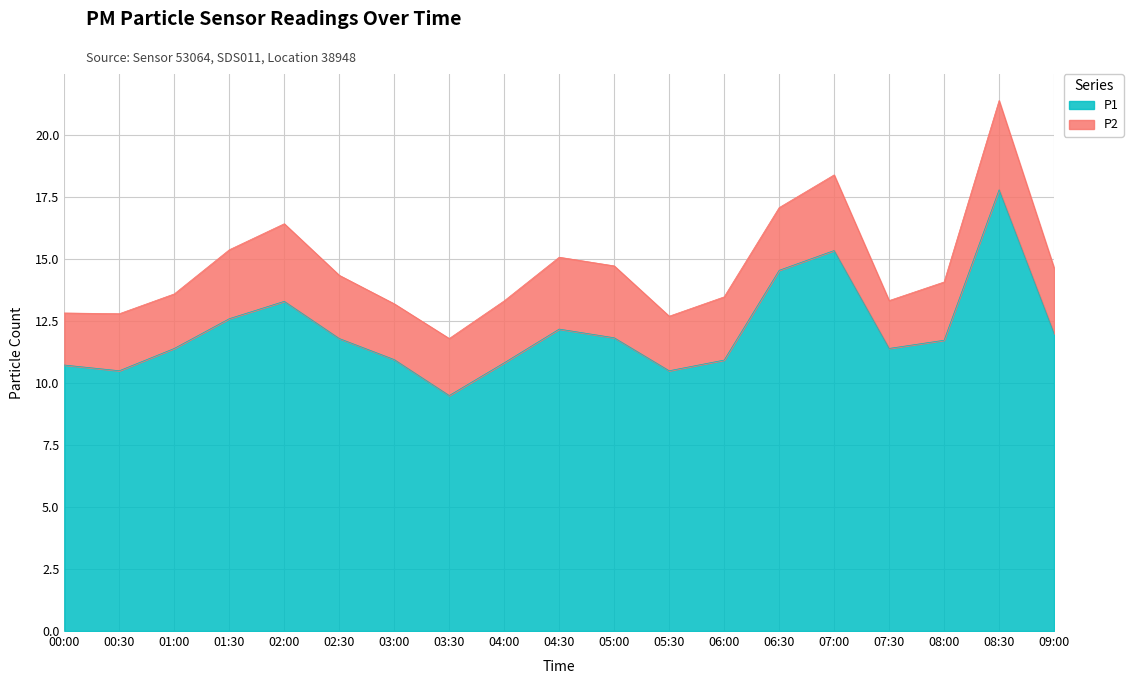

Which label corresponds to the smallest value in the chart?

03:30